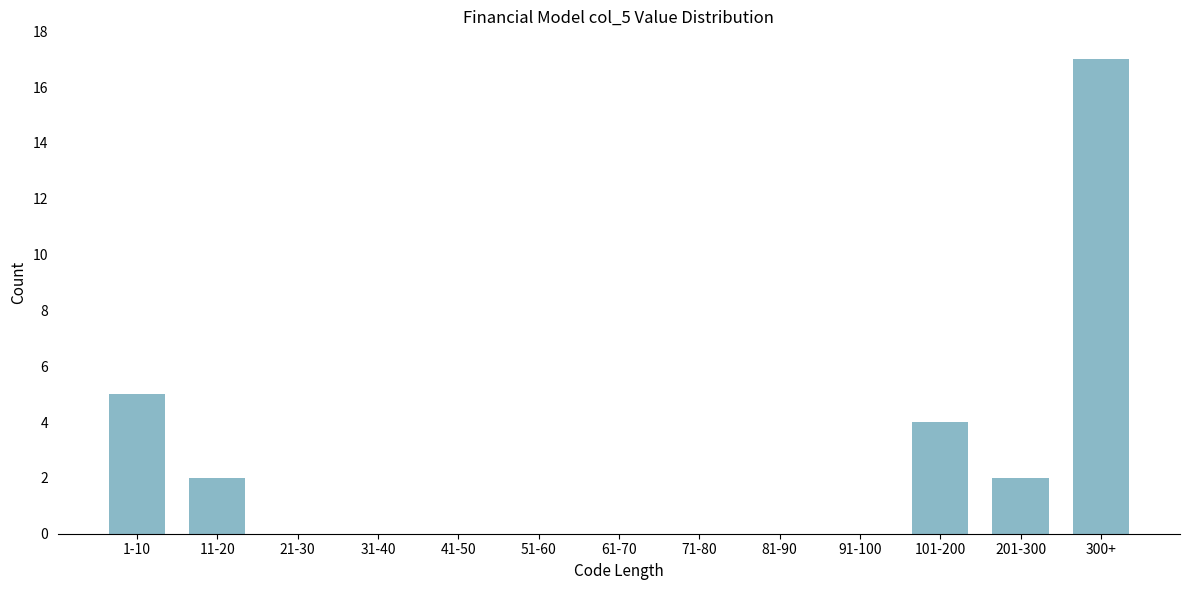

Reading right to left, transcribe all the data shown in this chart.

300+=17	201-300=2	101-200=4	91-100=0	81-90=0	71-80=0	61-70=0	51-60=0	41-50=0	31-40=0	21-30=0	11-20=2	1-10=5